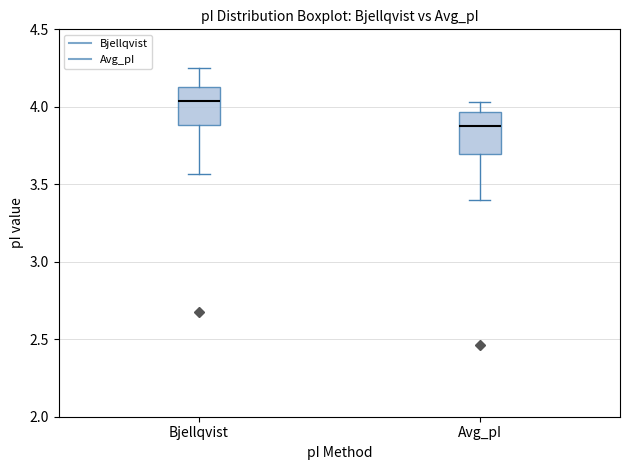

Which box has the highest median line?

Bjellqvist